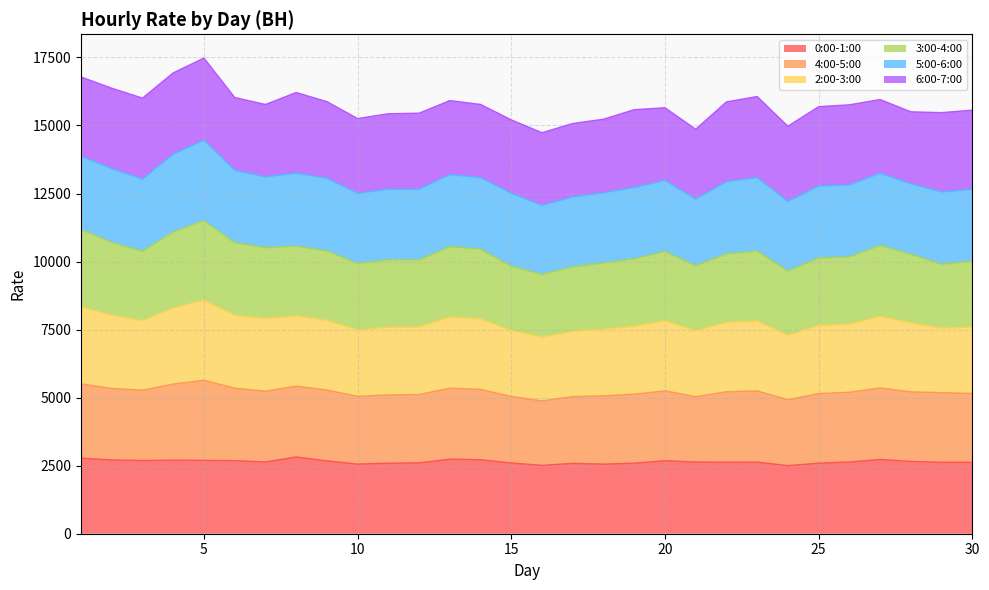

How many interior local valleys does the 0:00-1:00 series have?

7